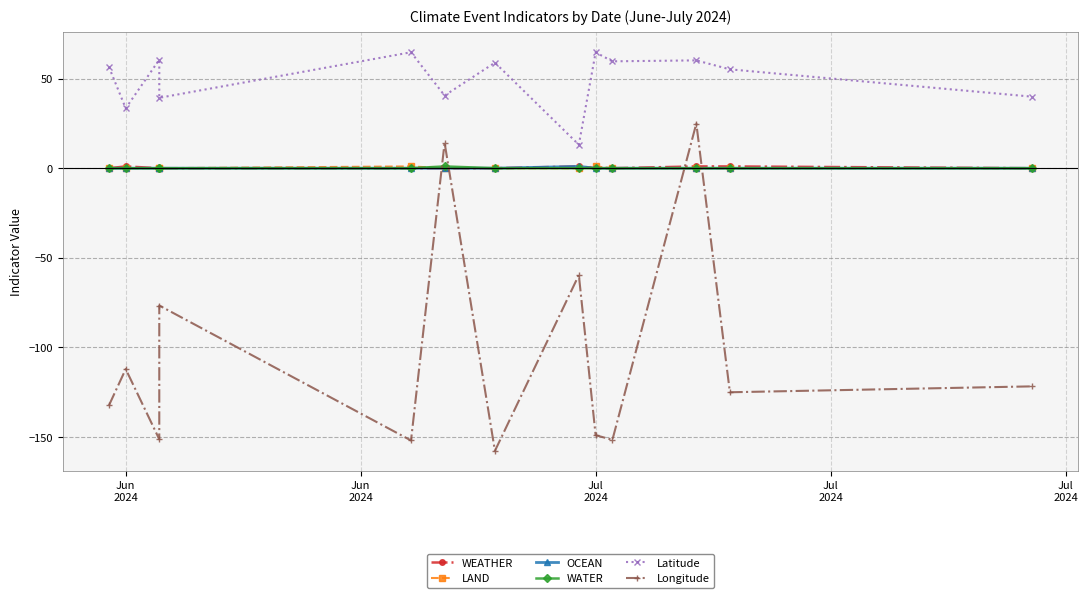

Reading left to right, extract all data points from this chart.

WEATHER: 0.0	1.0	0.0	0.0	0.0	0.0	0.0	1.0	0.0	0.0	1.0	1.0	0.0
LAND: 0.0	0.0	0.0	0.0	1.0	0.0	0.0	0.0	1.0	0.0	0.0	0.0	0.0
OCEAN: 0.0	0.0	0.0	0.0	0.0	0.0	0.0	1.0	0.0	0.0	0.0	0.0	0.0
WATER: 0.0	0.0	0.0	0.0	0.0	1.0	0.0	0.0	0.0	0.0	0.0	0.0	0.0
Latitude: 56.5	33.4	60.6	39.3	64.7	40.6	58.9	13.1	64.6	59.6	60.2	55.2	39.9
Longitude: -132.4	-112.1	-151.3	-76.6	-151.9	14.2	-157.7	-59.6	-149.0	-151.5	24.9	-125.0	-121.7